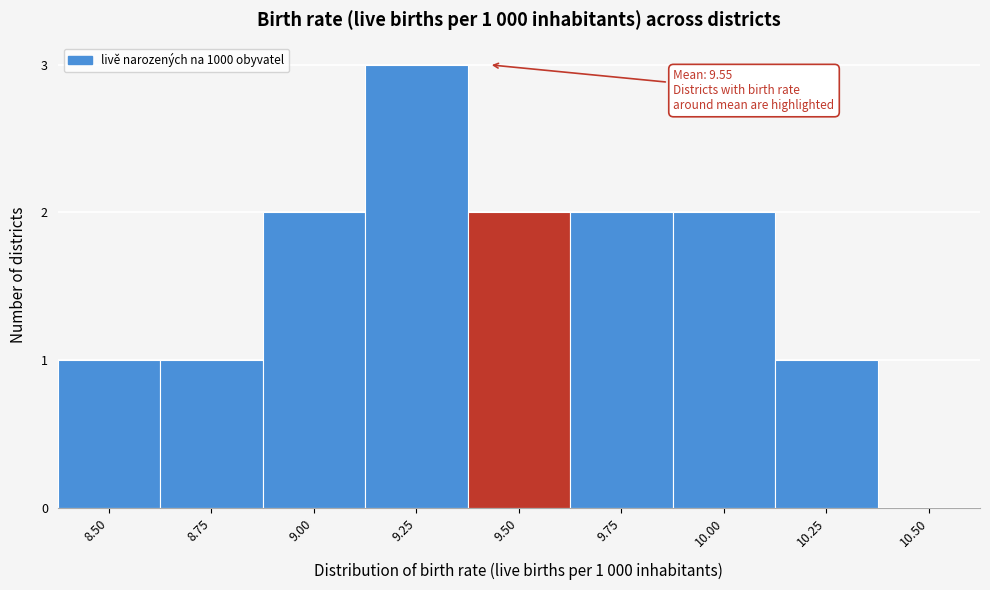

Reading right to left, what are all the values shown in this chart?

10.50=0	10.25=1	10.00=2	9.75=2	9.50=2	9.25=3	9.00=2	8.75=1	8.50=1